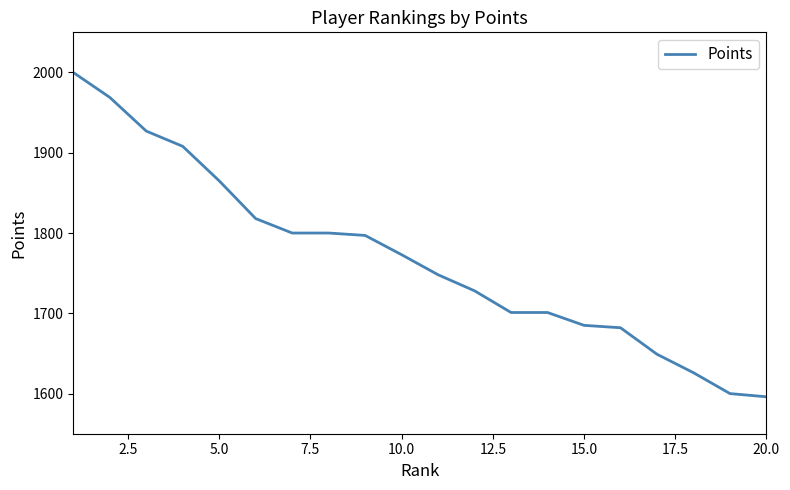

What is the minimum value shown in the chart?

1596